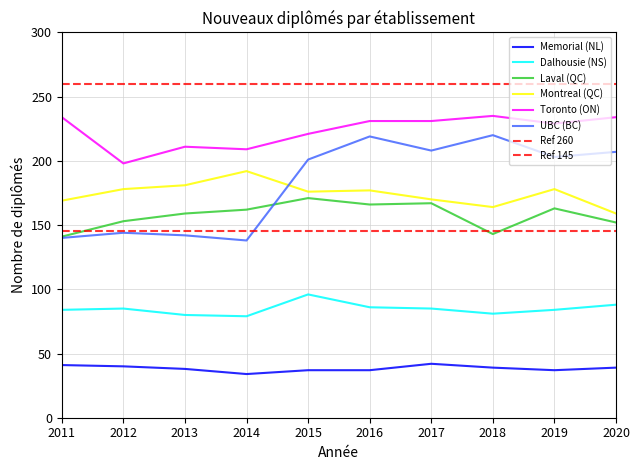

What is the total value across all series at 2019?

894